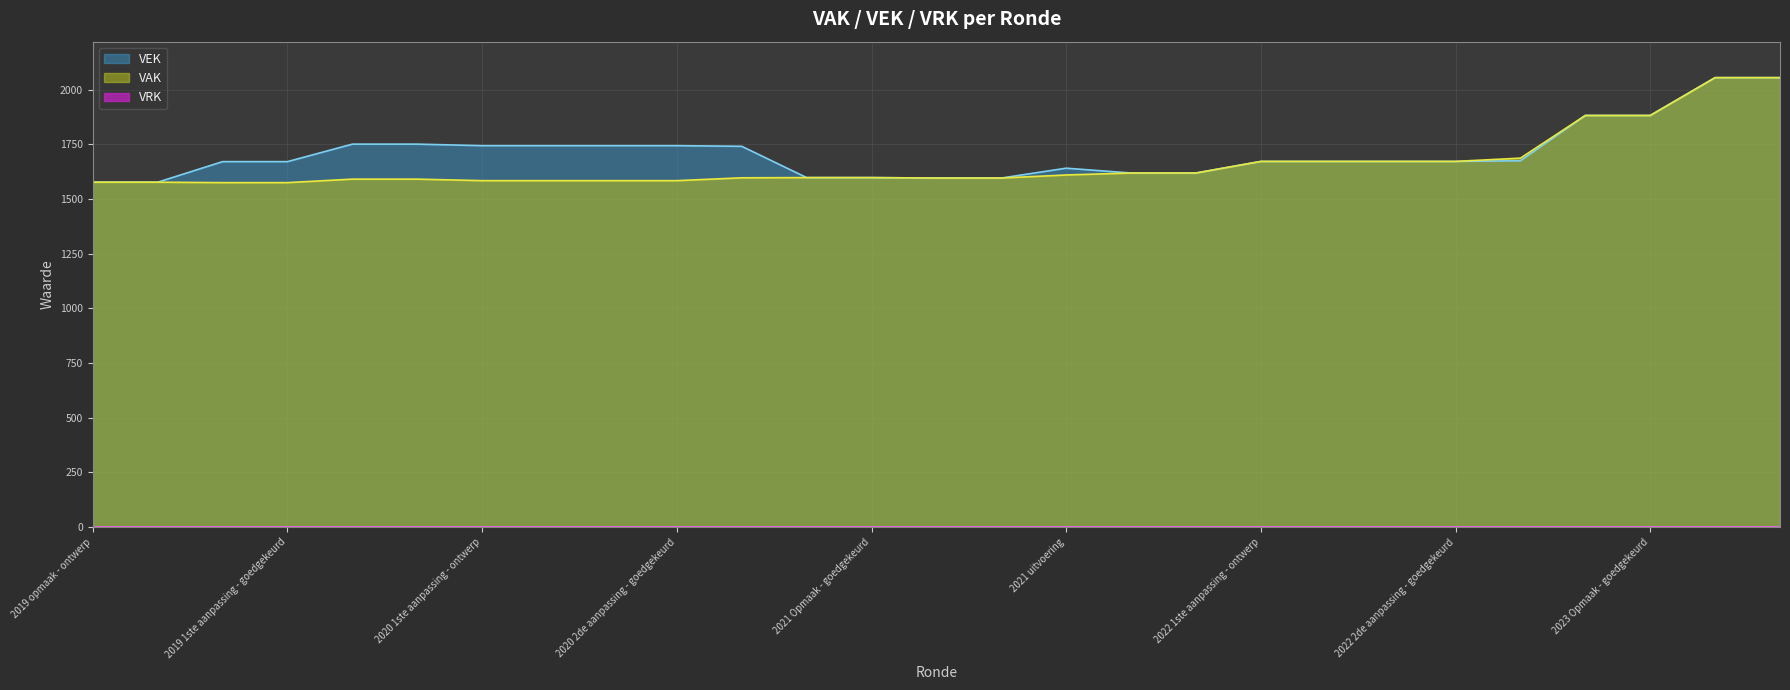

Which category has the lowest value across all series?

2019 1ste aanpassing - ontwerp